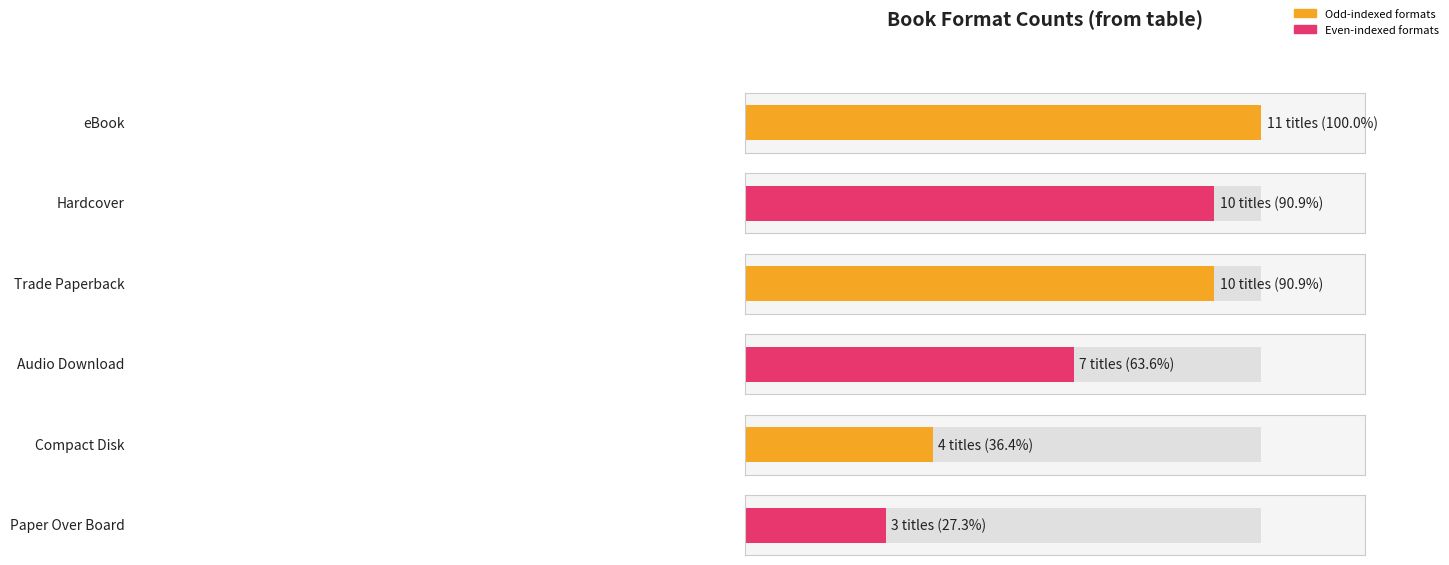

Which category has the highest value across all series?

eBook